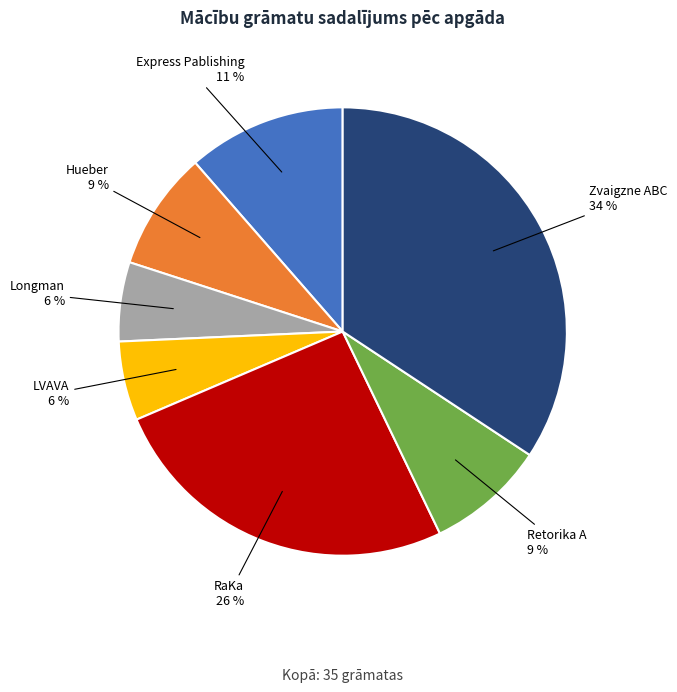

Does any single category account for the majority?

No